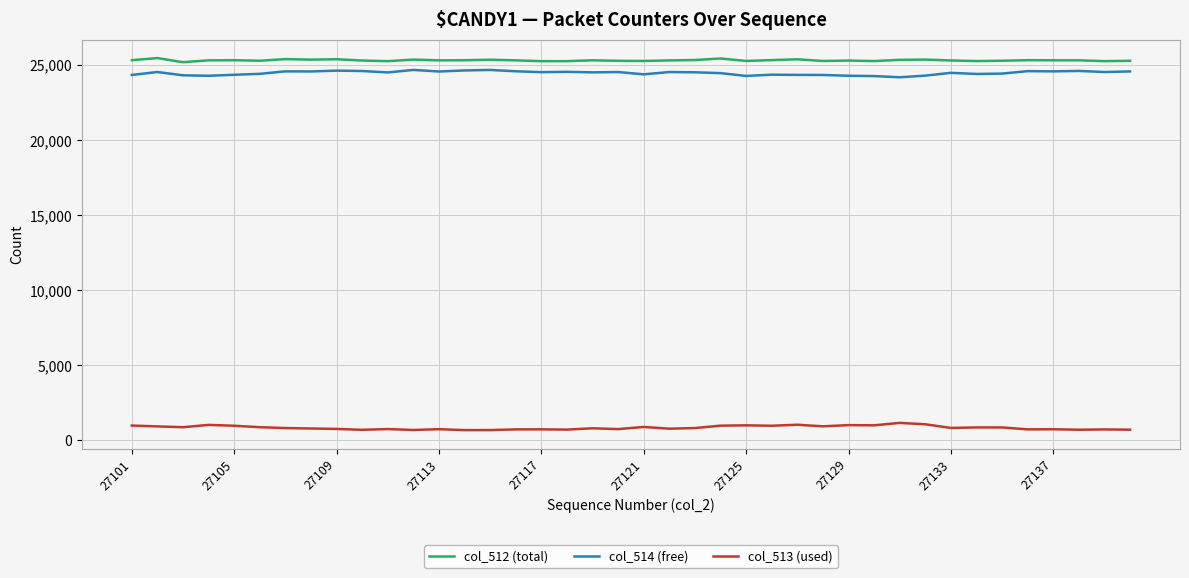

True or false: col_514 (free) and col_512 (total) cross at least once.

False